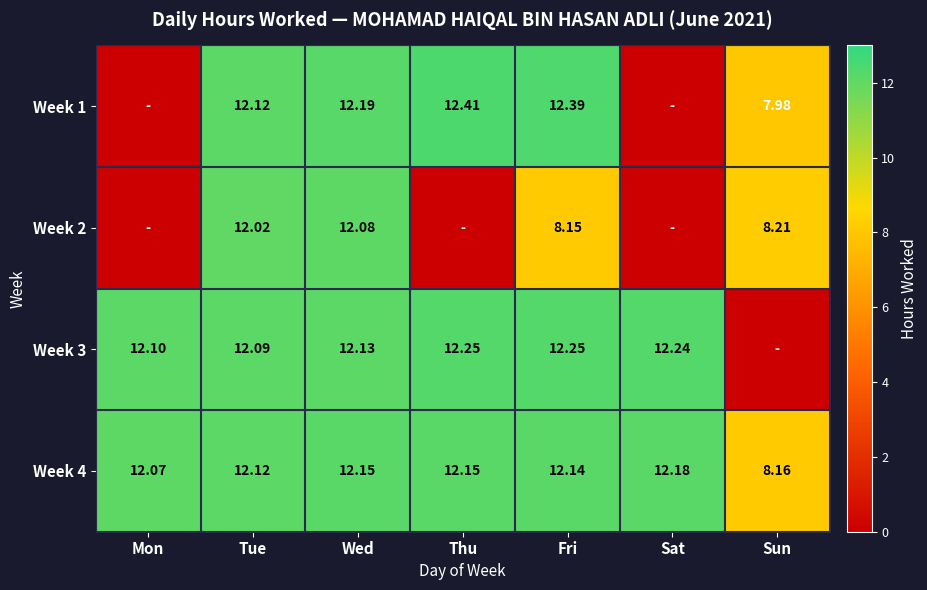

What is the total value across all series at Tue?

48.3